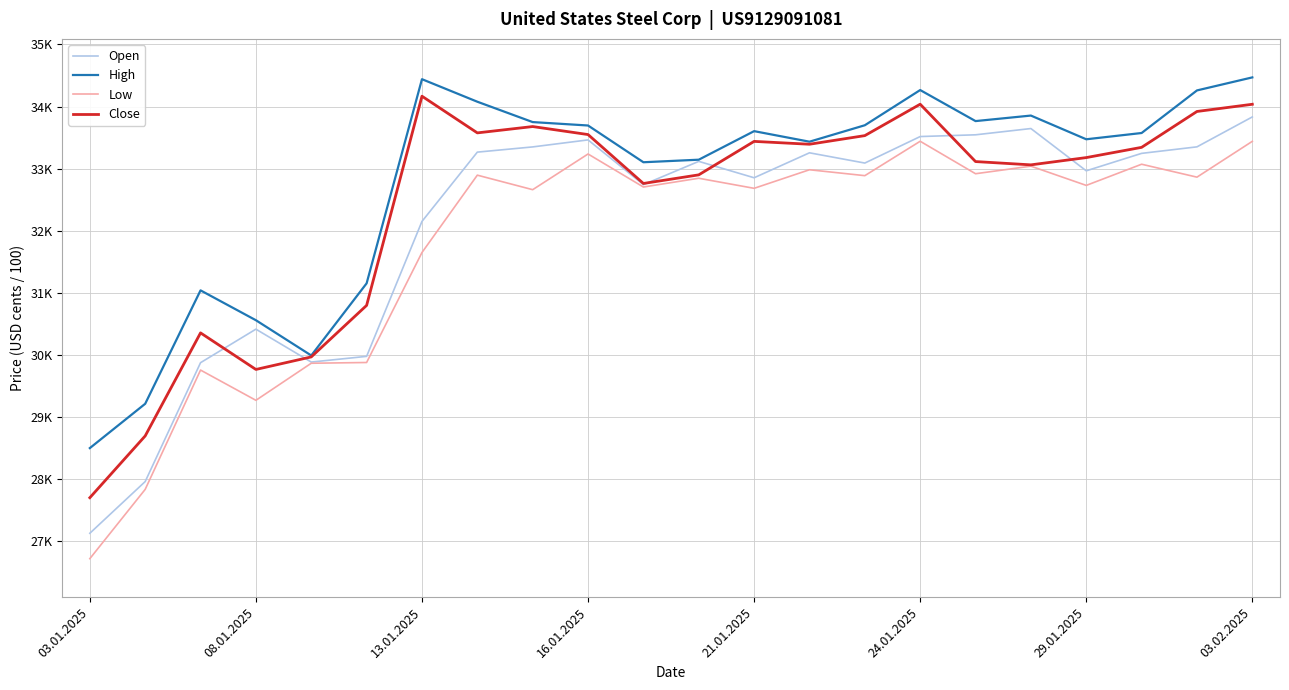

True or false: Close and High intersect in this chart.

False